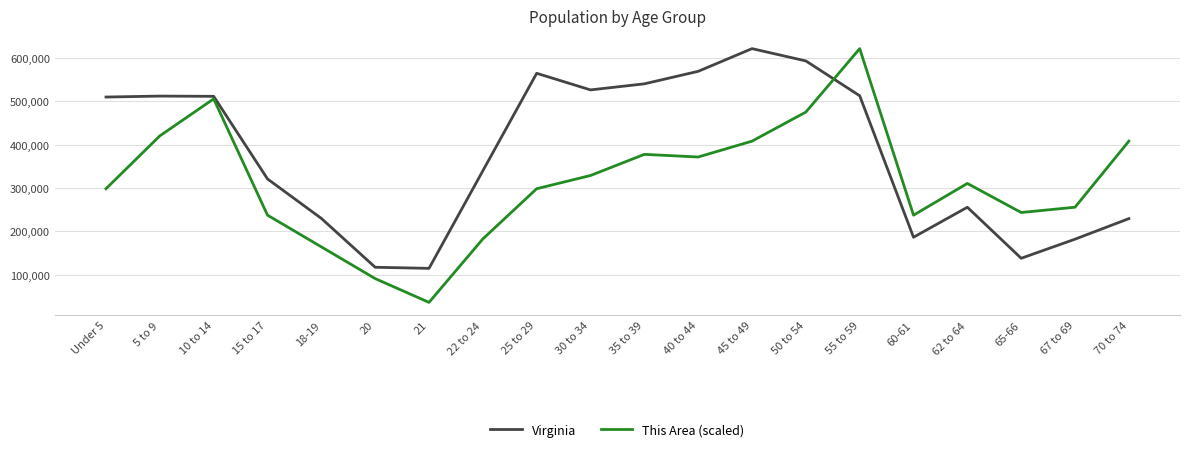

Which series changed the most between 18-19 and 45 to 49?

Virginia